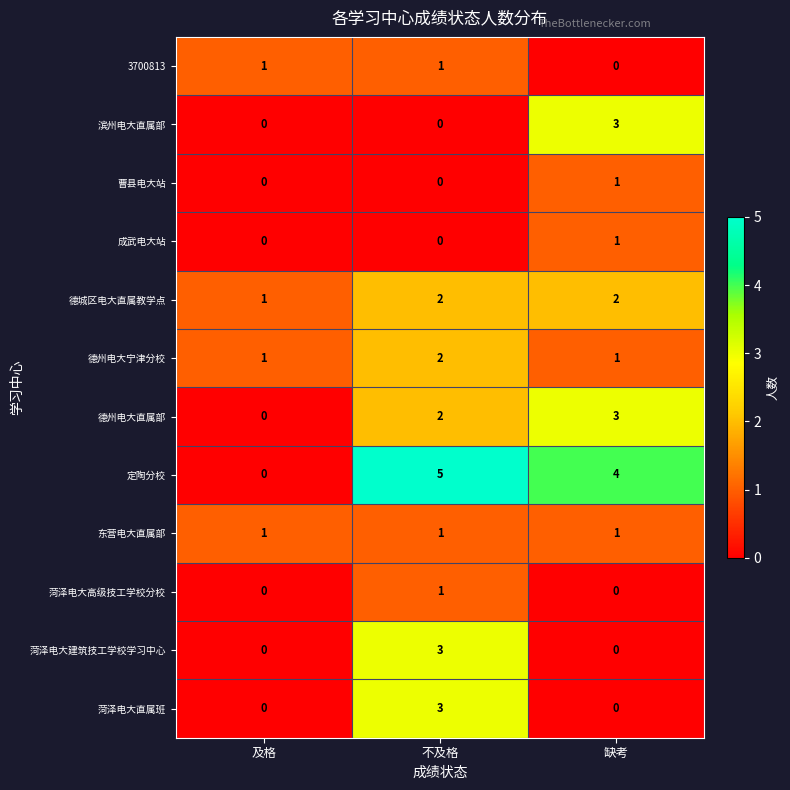

What is the maximum value shown in the chart?

5